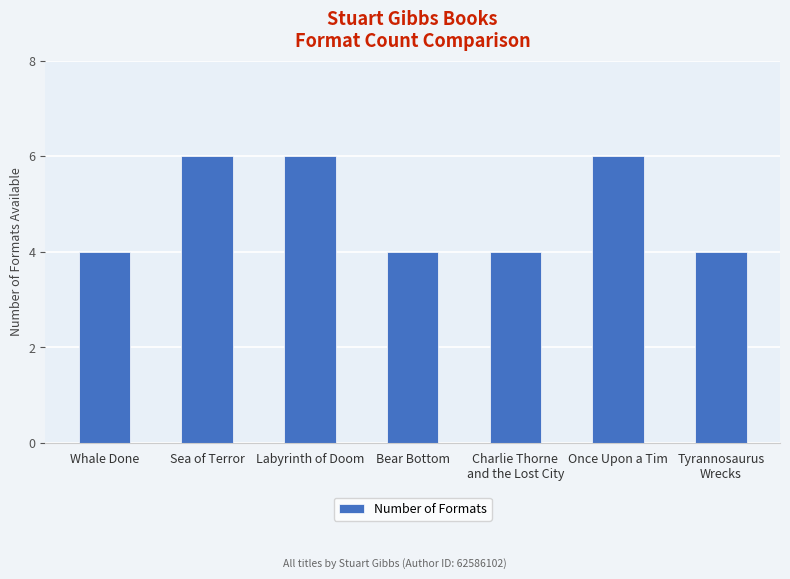

What is the approximate value at Once Upon a Tim?

6